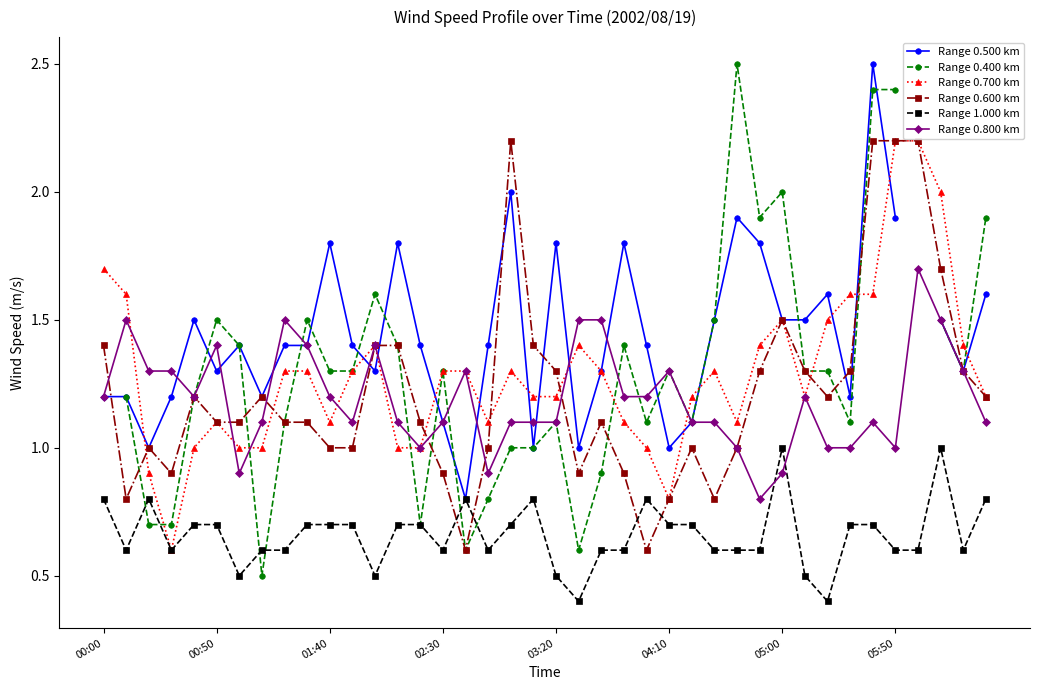

What is the approximate value of Range 0.700 km at 26?

1.2